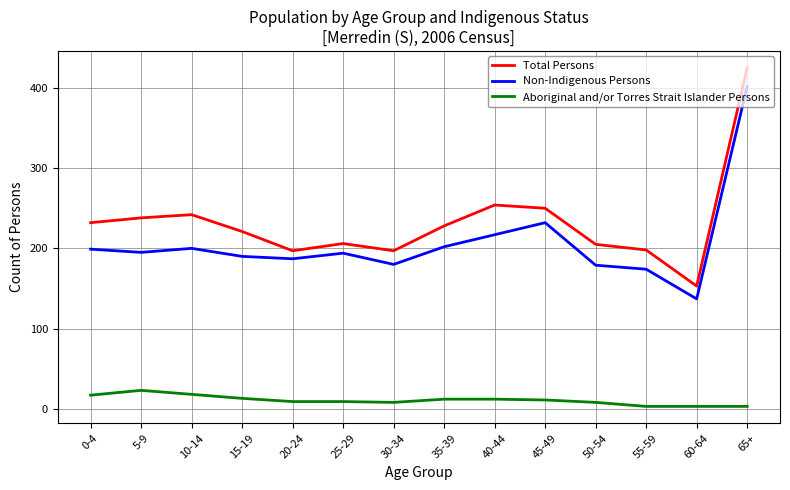

Which series has the largest range (max minus min)?

Total Persons